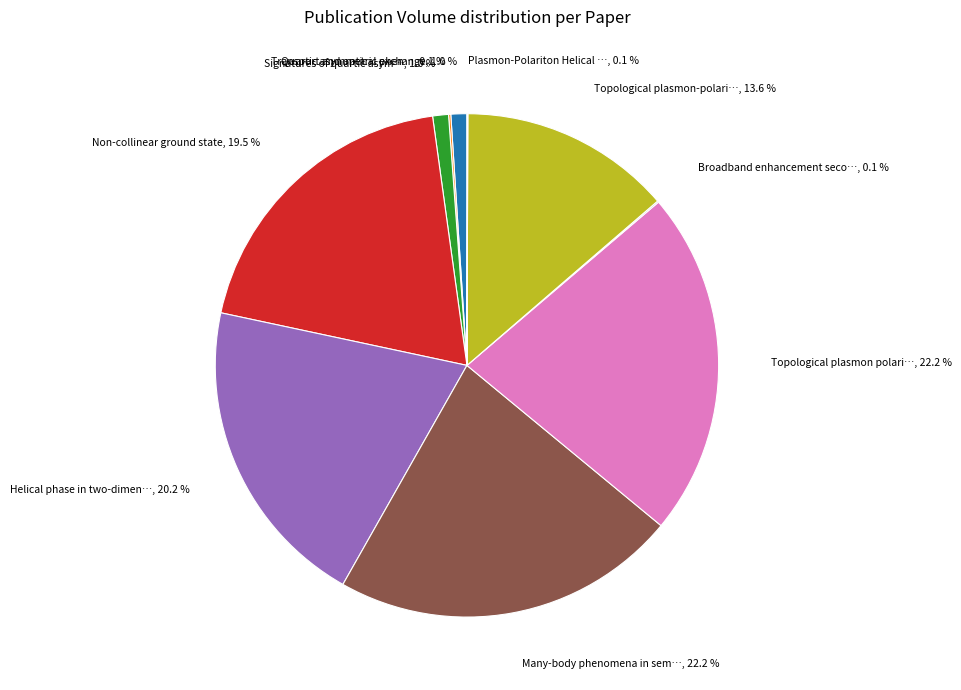

Does any single category account for the majority?

No